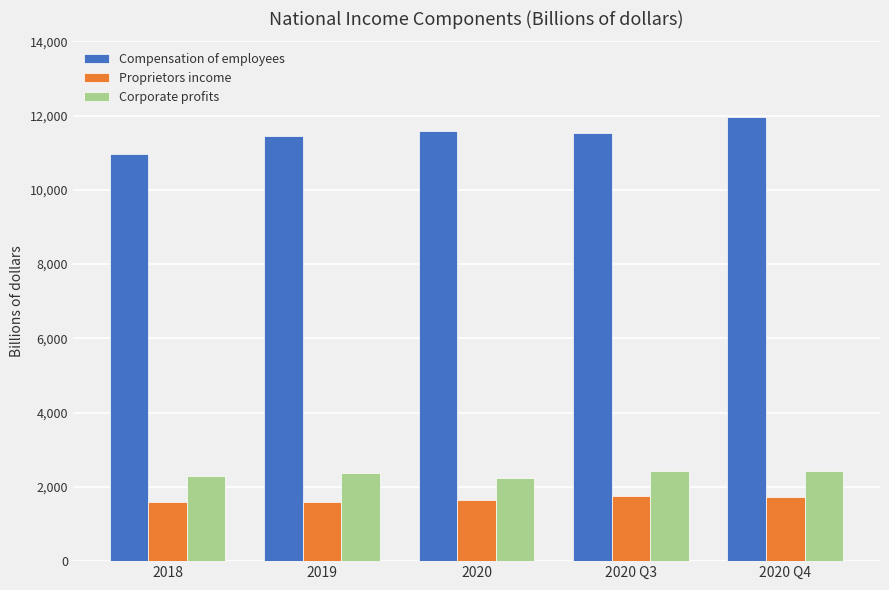

What is the minimum value shown in the chart?

1580.4